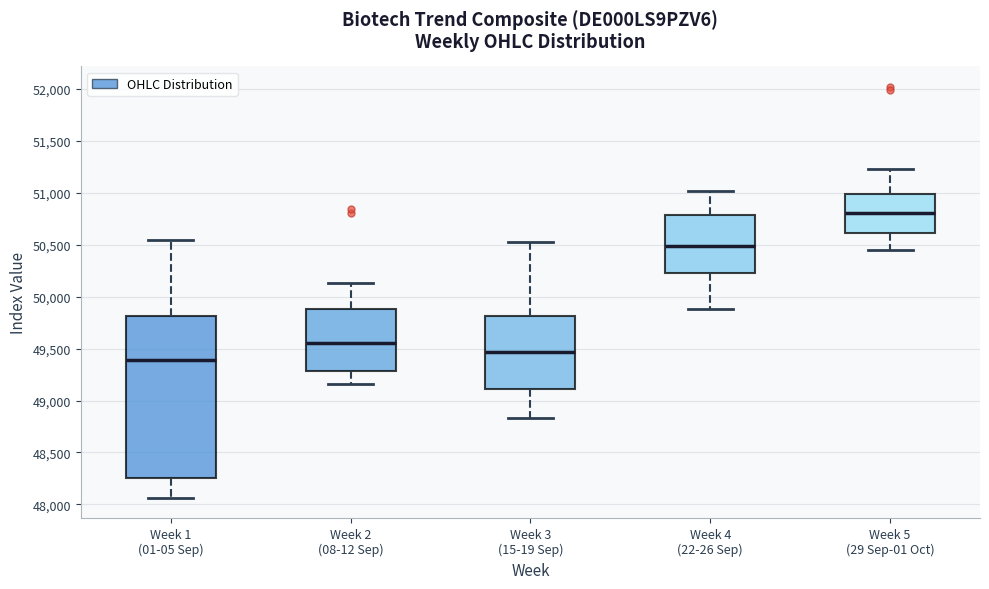

Which box is the tallest, from its lower edge to its upper edge?

Week 1 (01-05 Sep)